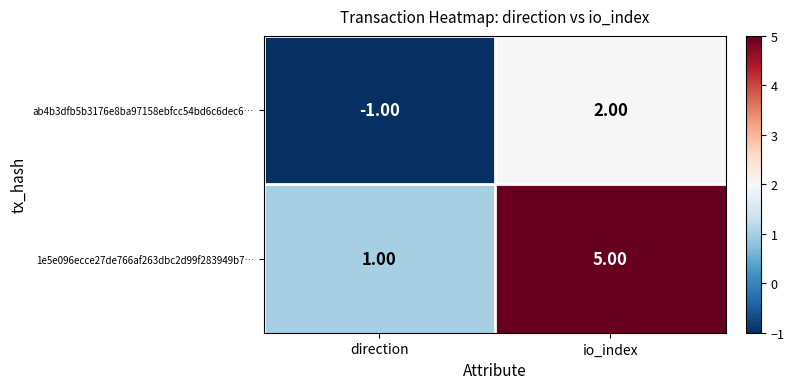

What is the difference between the maximum and minimum values in the ab4b3dfb5b3176e8ba97158ebfcc54bd6c6dec6… series?

3